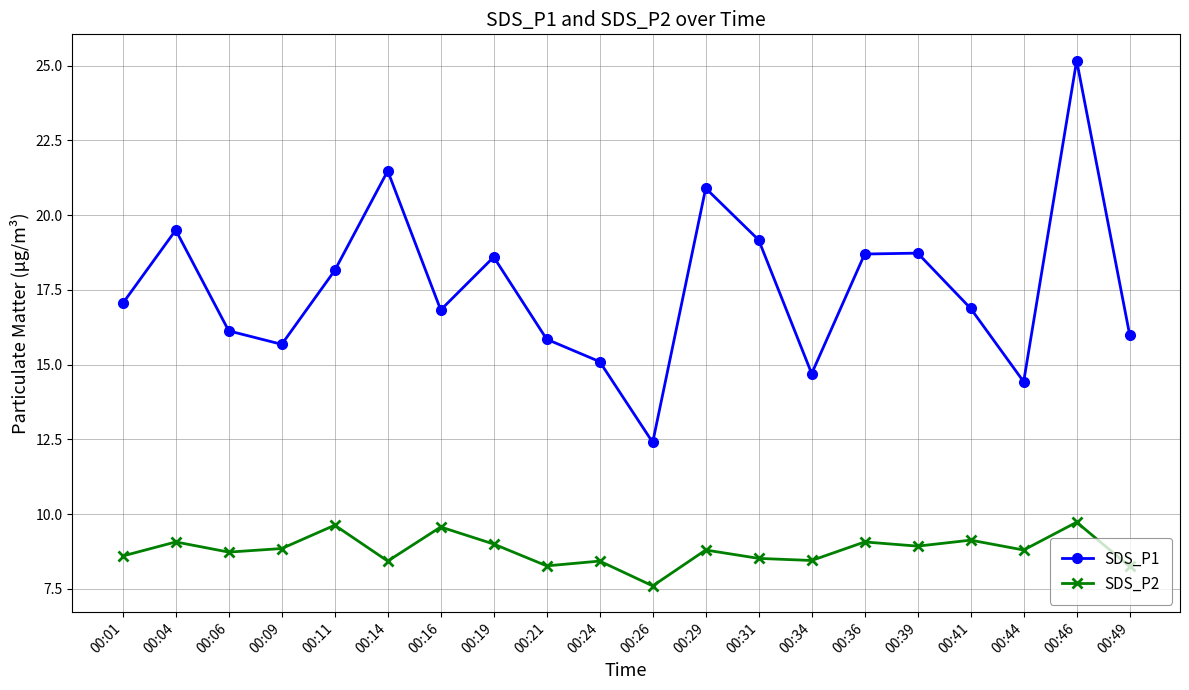

What is the lowest value of the SDS_P2 series?

7.6